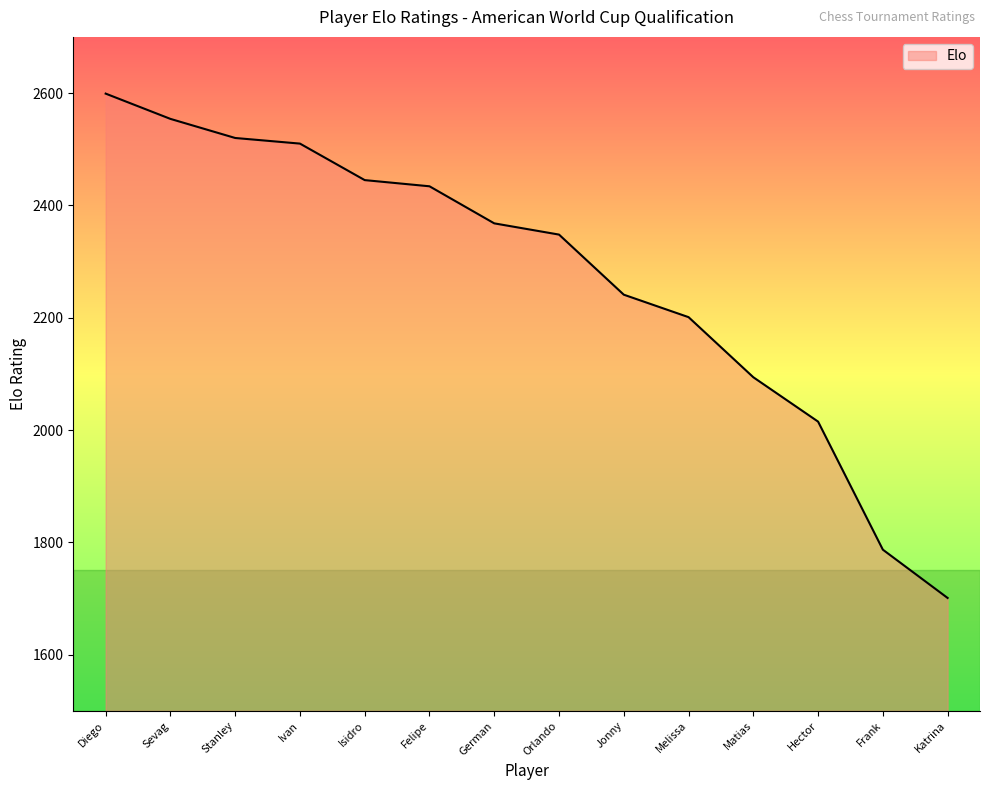

Approximately how many times larger is the value at Melissa compared to Isidro?

0.9